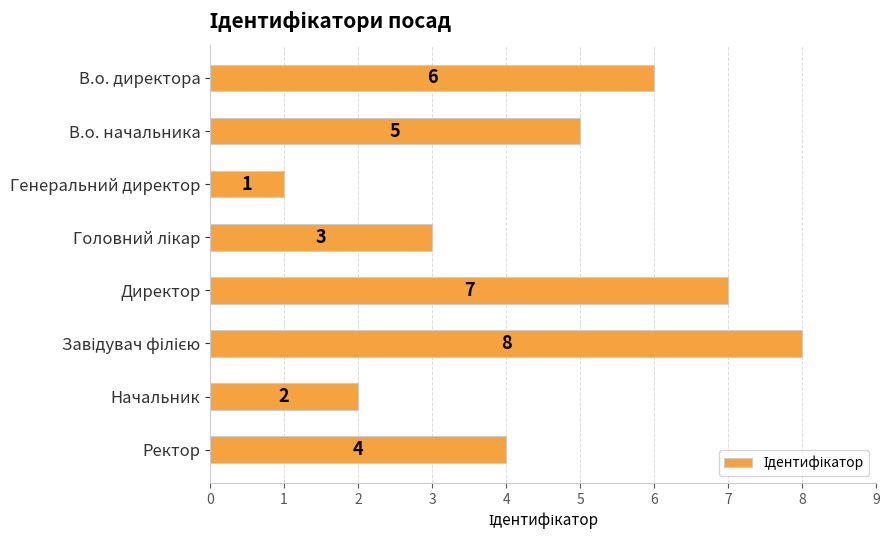

Where is the data nearest to the value 4?

Ректор